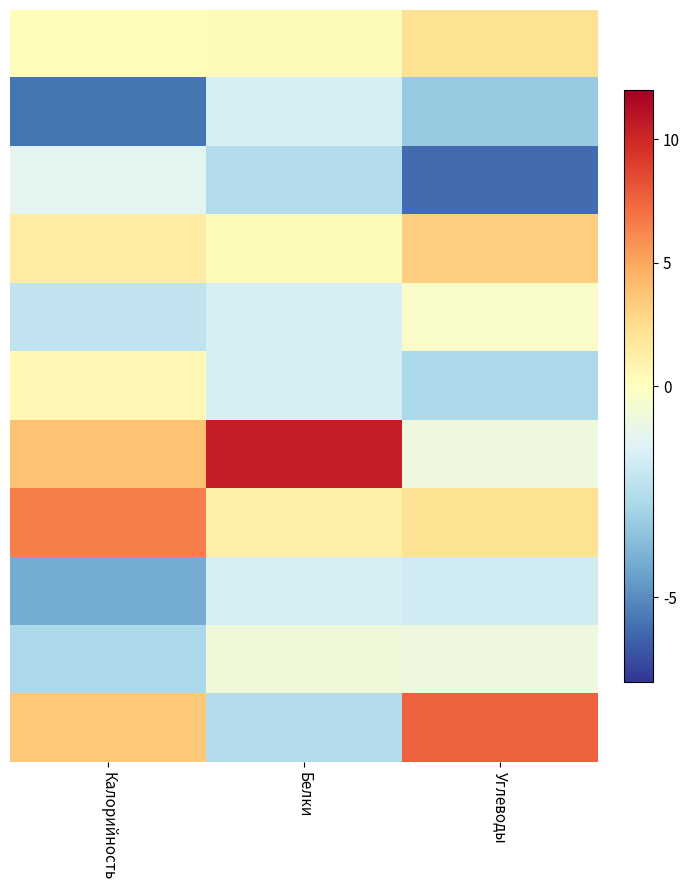

Count the number of categories in the chart.

3